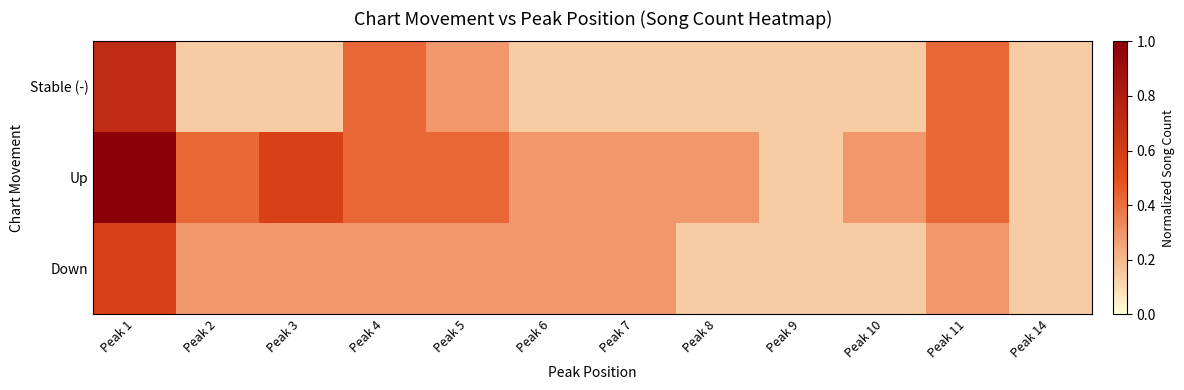

Between Peak 3 and Peak 6, which series saw the biggest shift?

Up